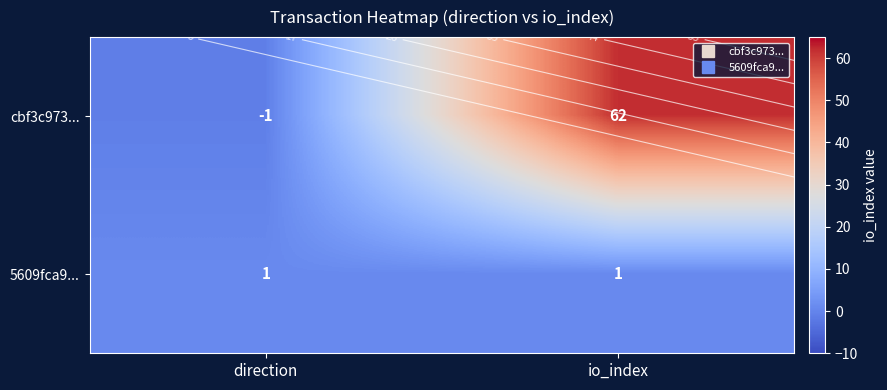

At which category is the sum across all series the highest?

io_index